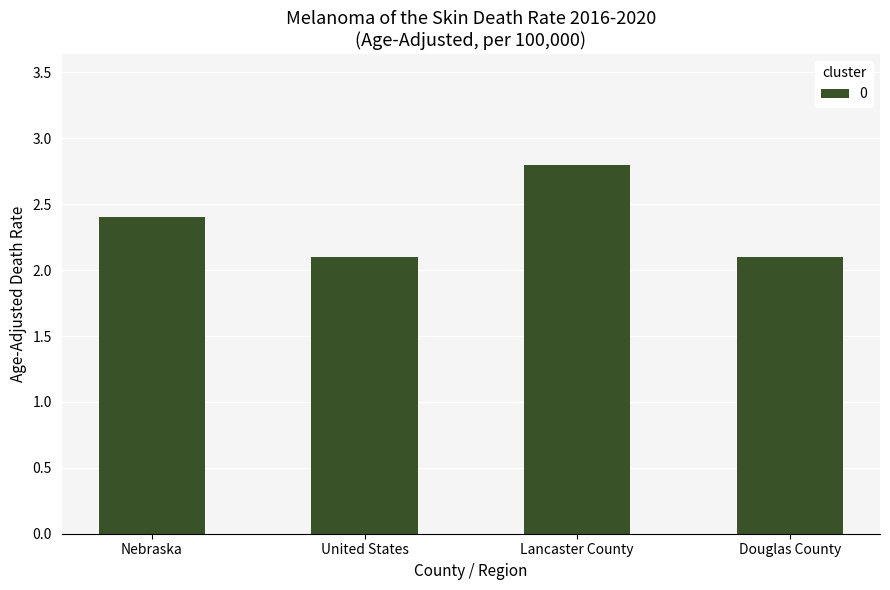

What is the sum of the values at United States and Lancaster County?

4.9